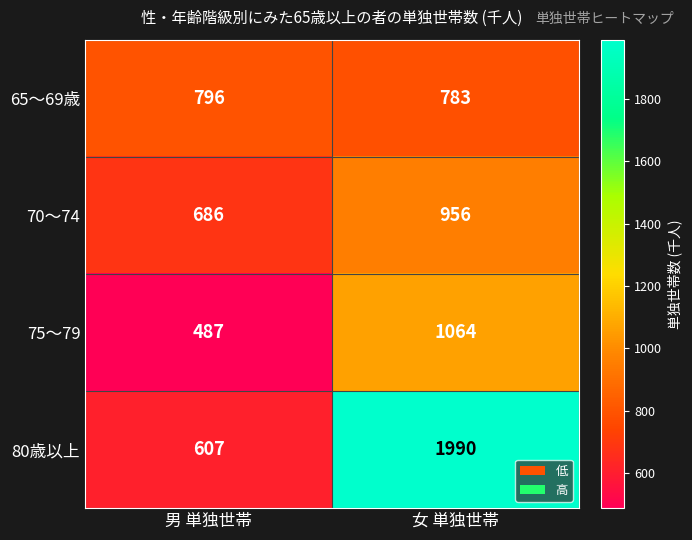

True or false: 75～79 has a value of 1064 at 女 単独世帯.

True